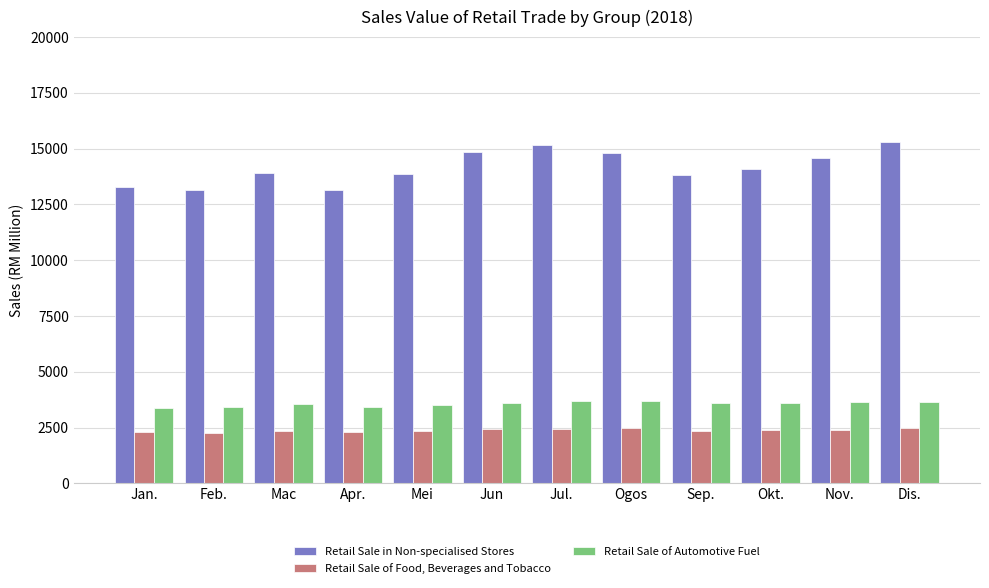

What is the difference between the maximum and second lowest values in the Retail Sale of Food, Beverages and Tobacco series?

174.9